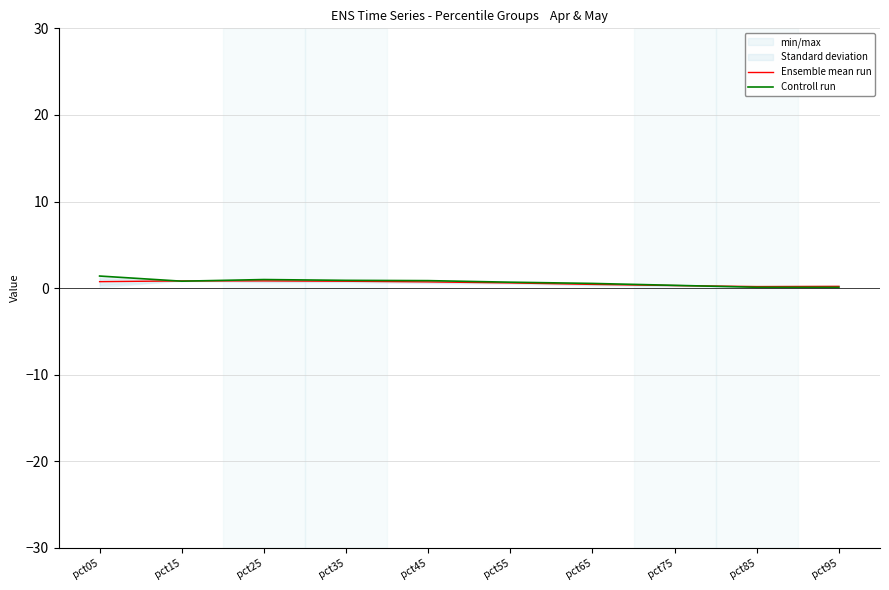

Which series has the largest total across all categories?

Controll run